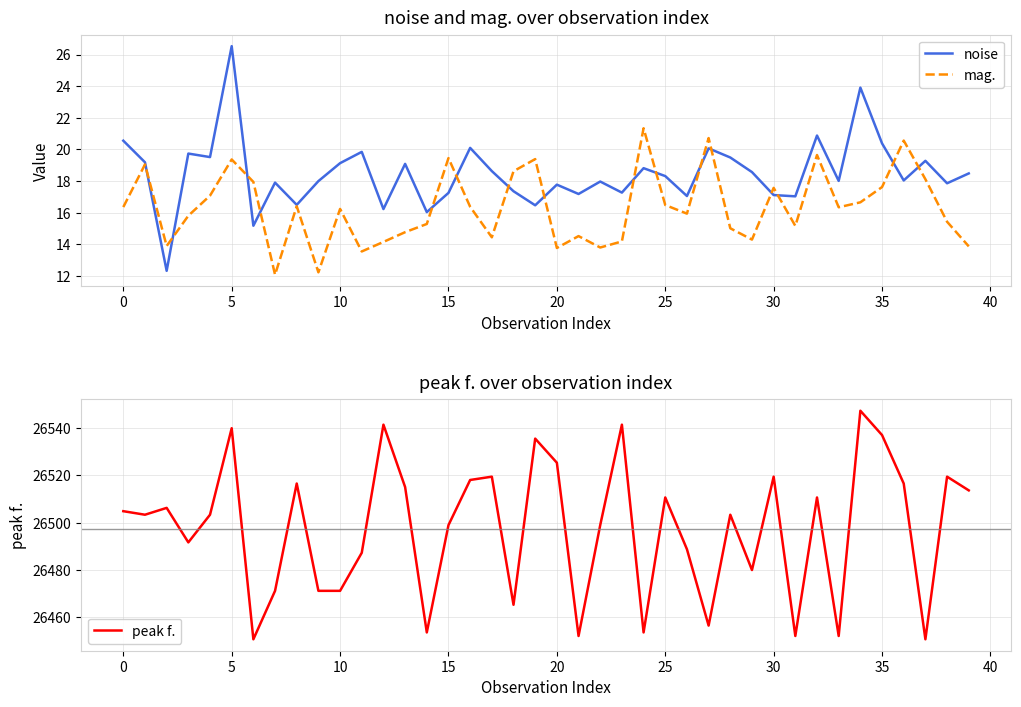

How many times do mag. and noise cross each other?

16